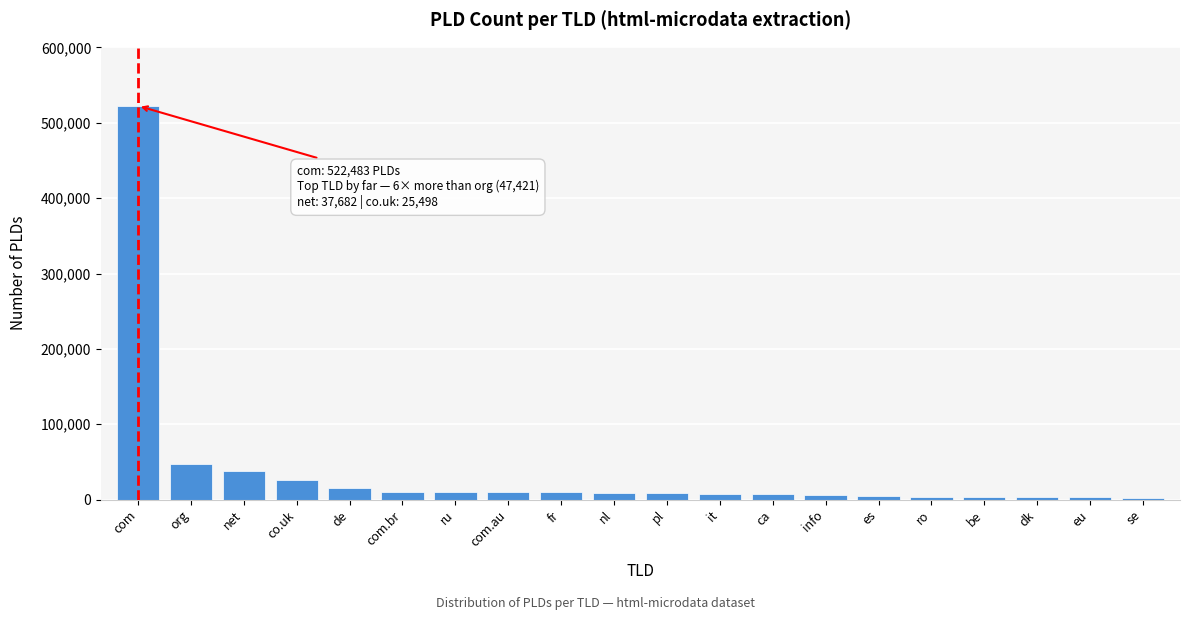

What is the label of the 18th bar from the right?

net